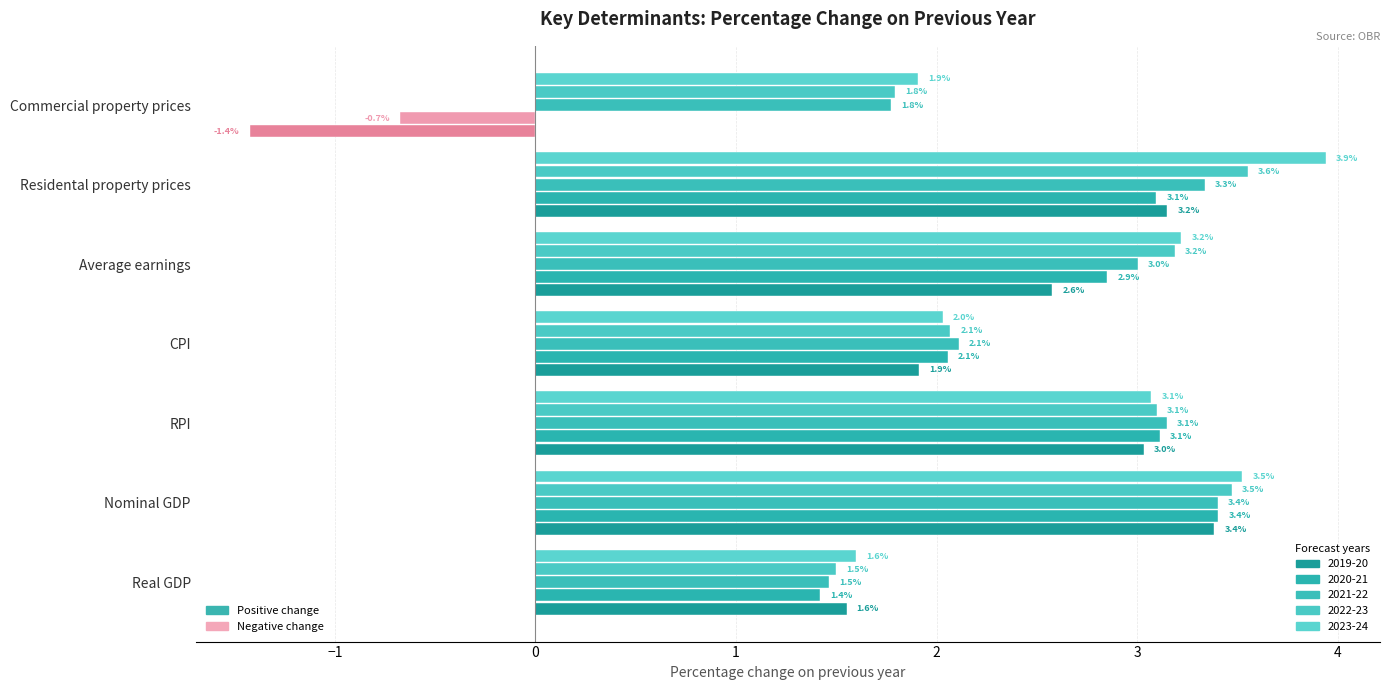

What is the total value across all series at Commercial property prices?

3.4